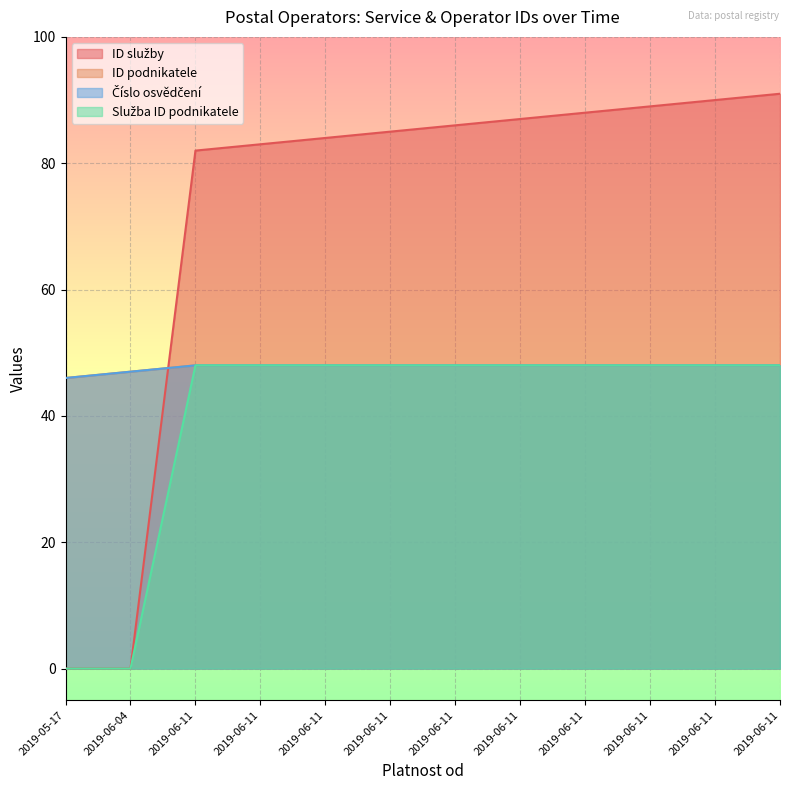

What is the label of the 7th point from the left?

2019-06-11